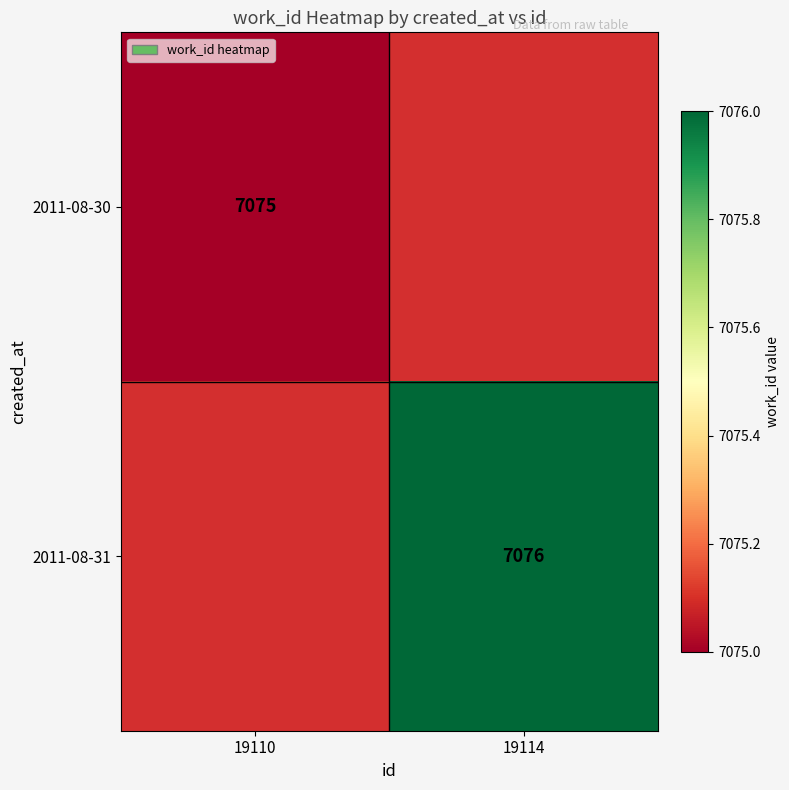

How many series are shown in this chart?

2